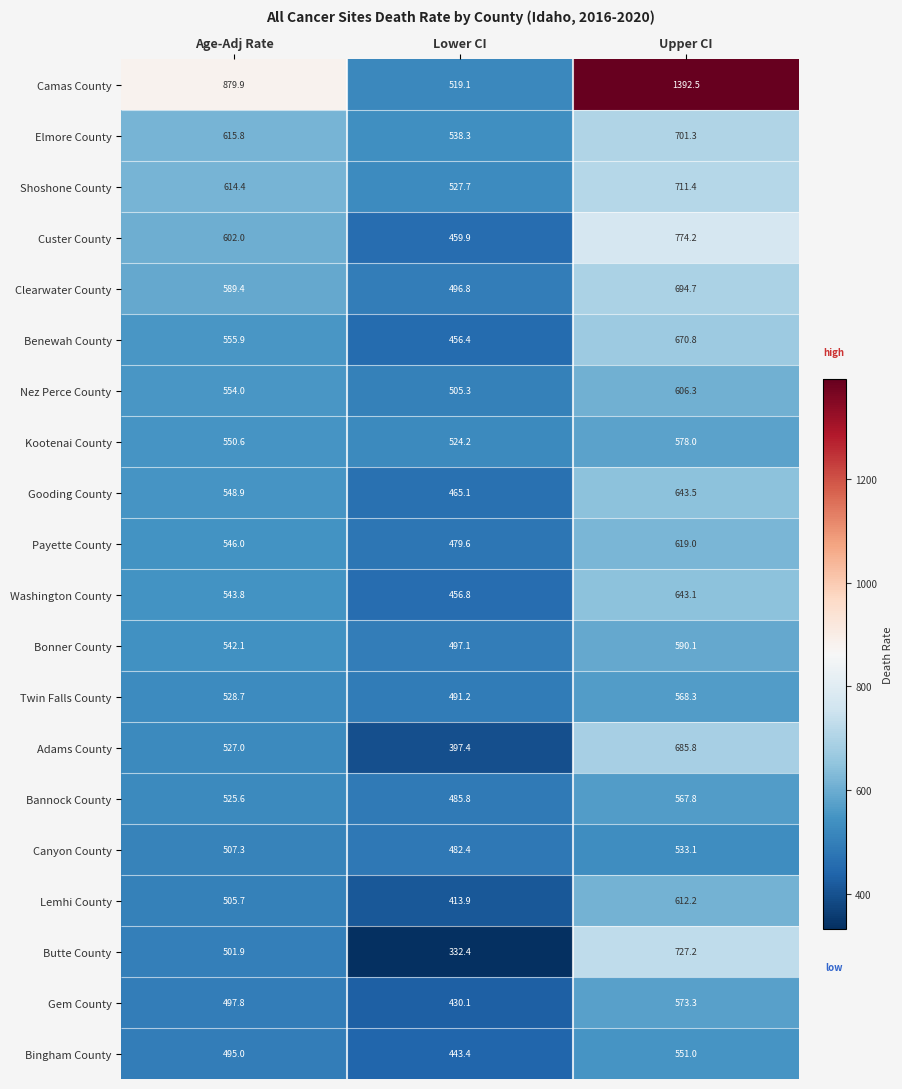

At Upper CI, list the series in order from smallest to largest.

Canyon County, Bingham County, Bannock County, Twin Falls County, Gem County, Kootenai County, Bonner County, Nez Perce County, Lemhi County, Payette County, Washington County, Gooding County, Benewah County, Adams County, Clearwater County, Elmore County, Shoshone County, Butte County, Custer County, Camas County